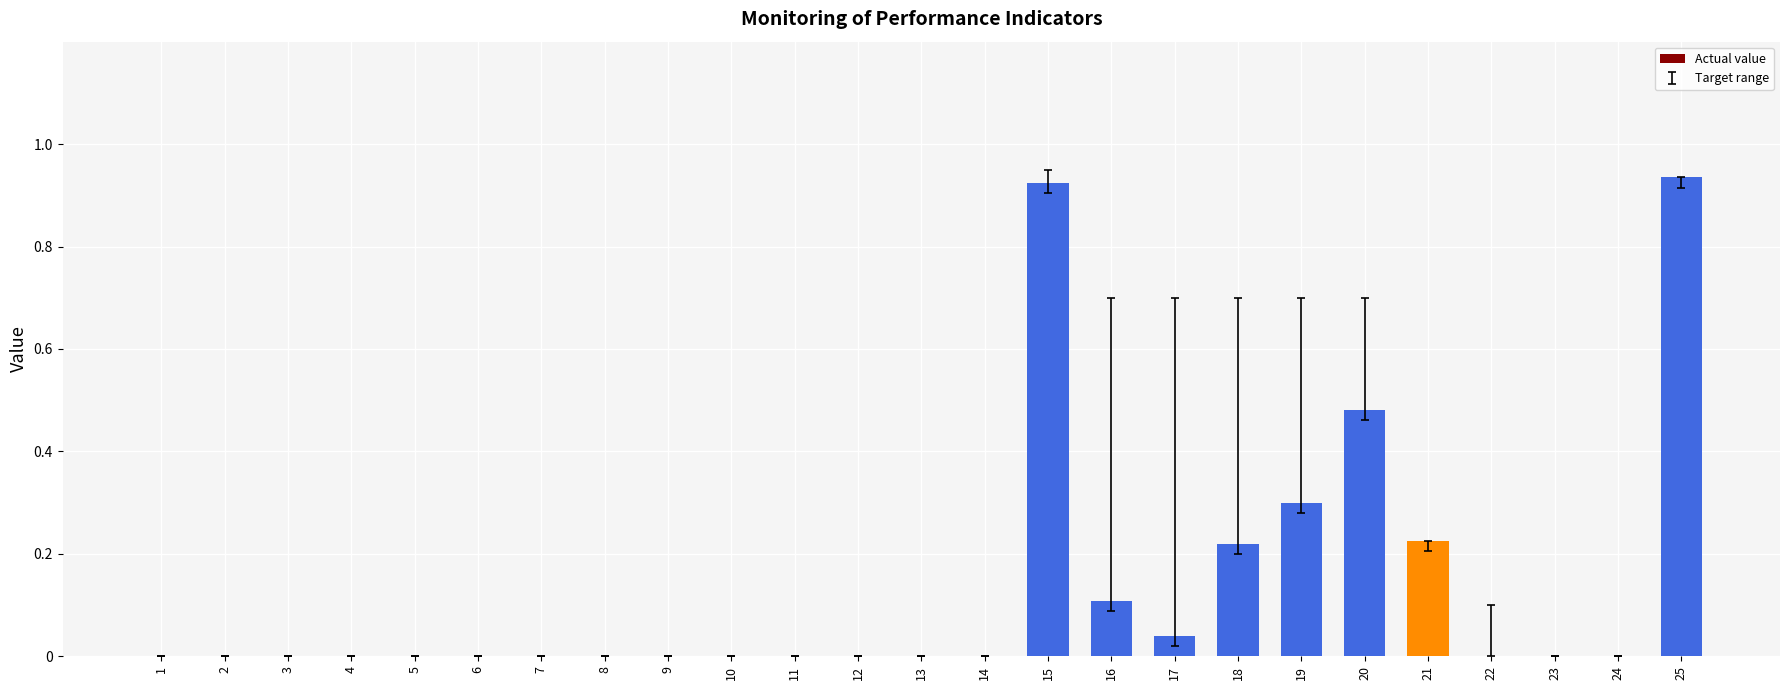

How many distinct data groups are displayed?

1